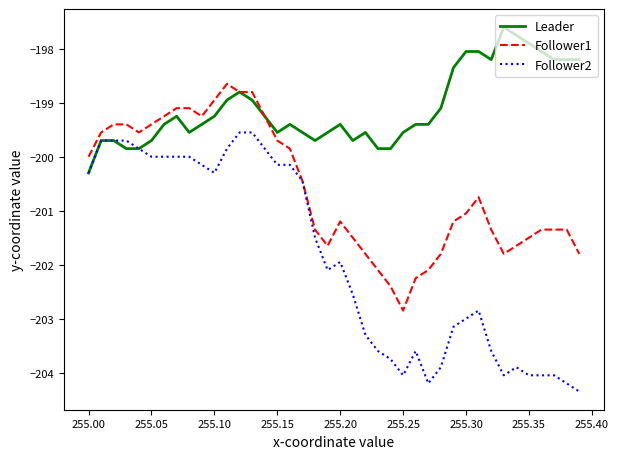

Which series has the widest spread of values?

Follower2